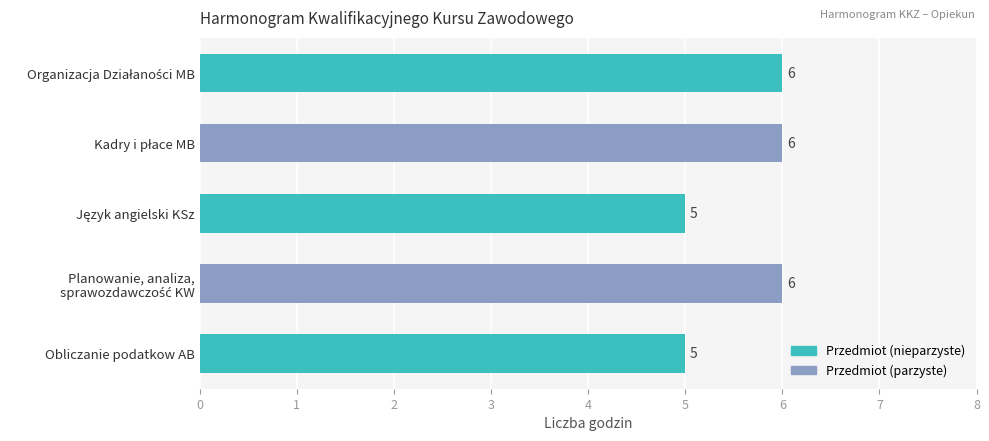

Reading top to bottom, extract all data points from this chart.

6	6	5	6	5